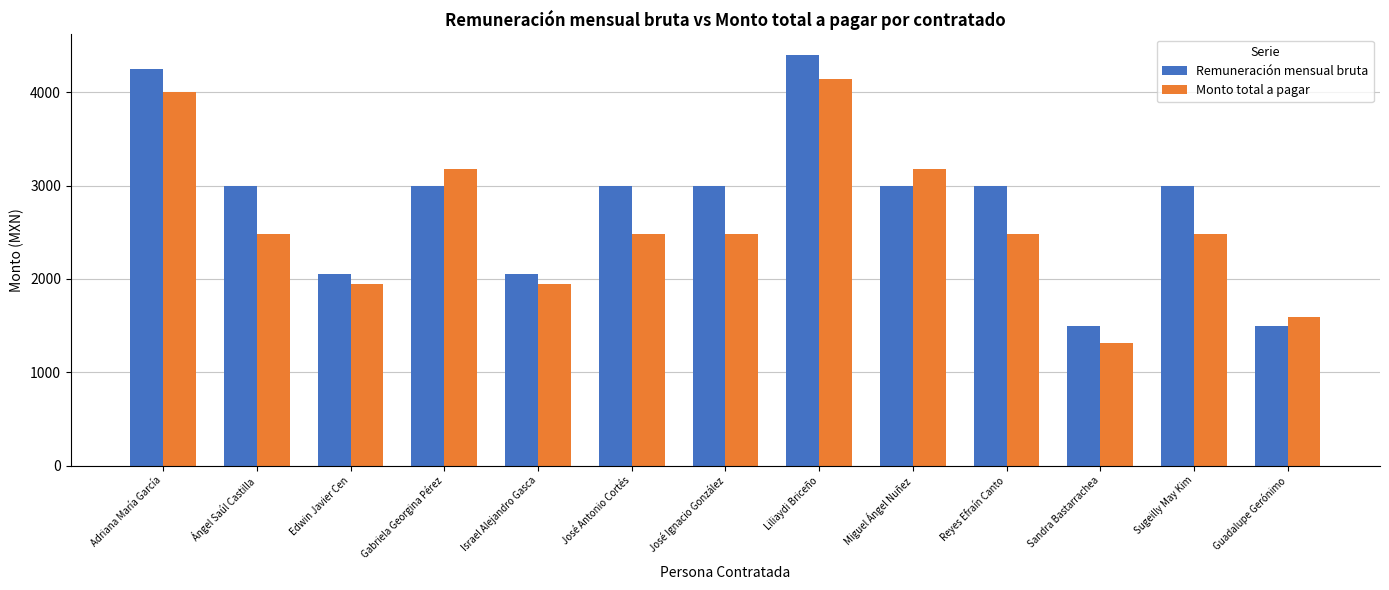

At which category does the chart reach its peak across all series?

Liliaydi Briceño